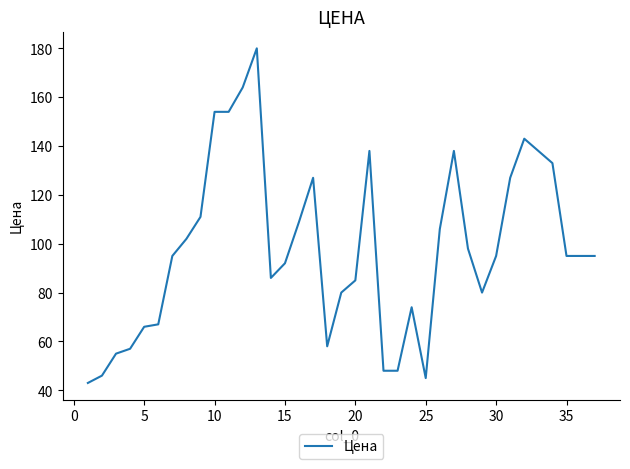

What is the difference between the maximum and minimum values?

137